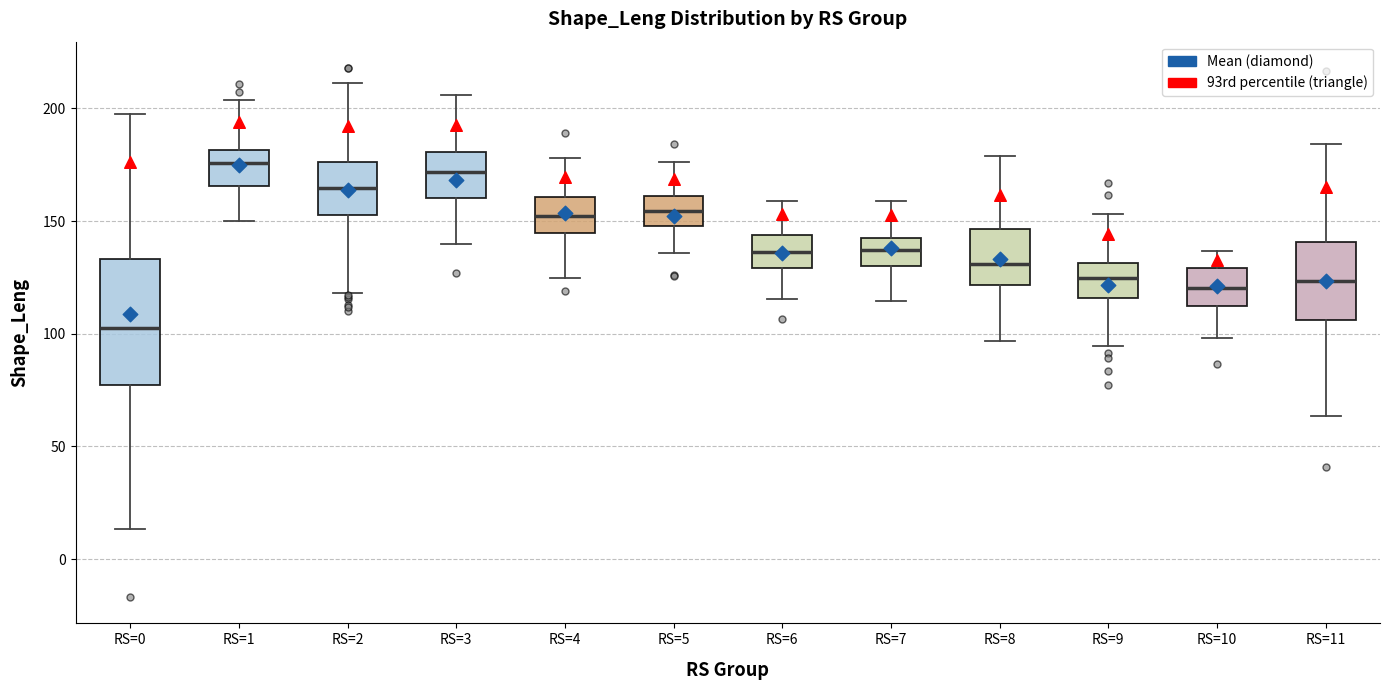

Reading left to right, transcribe this box plot: for each box, give where its median line is, the range the box spans, and where its two whiskers end, as read against the y-axis. The values are not printed on the chart, so give them approximately, as read against the axis.

RS=0: median 105, box 75 to 135, whiskers 15 to 200
RS=1: median 175, box 165 to 180, whiskers 150 to 205
RS=2: median 165, box 155 to 175, whiskers 120 to 210
RS=3: median 170, box 160 to 180, whiskers 140 to 205
RS=4: median 150, box 145 to 160, whiskers 125 to 180
RS=5: median 155, box 150 to 160, whiskers 135 to 175
RS=6: median 135, box 130 to 145, whiskers 115 to 160
RS=7: median 135, box 130 to 145, whiskers 115 to 160
RS=8: median 130, box 120 to 145, whiskers 95 to 180
RS=9: median 125, box 115 to 130, whiskers 95 to 155
RS=10: median 120, box 110 to 130, whiskers 100 to 135
RS=11: median 125, box 105 to 140, whiskers 65 to 185